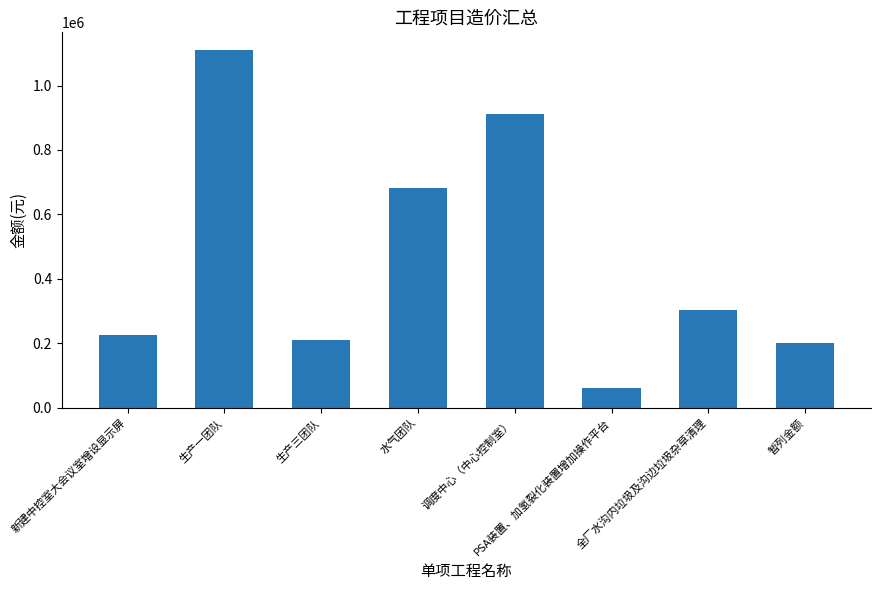

At which label does the data first exceed 302417?

生产一团队